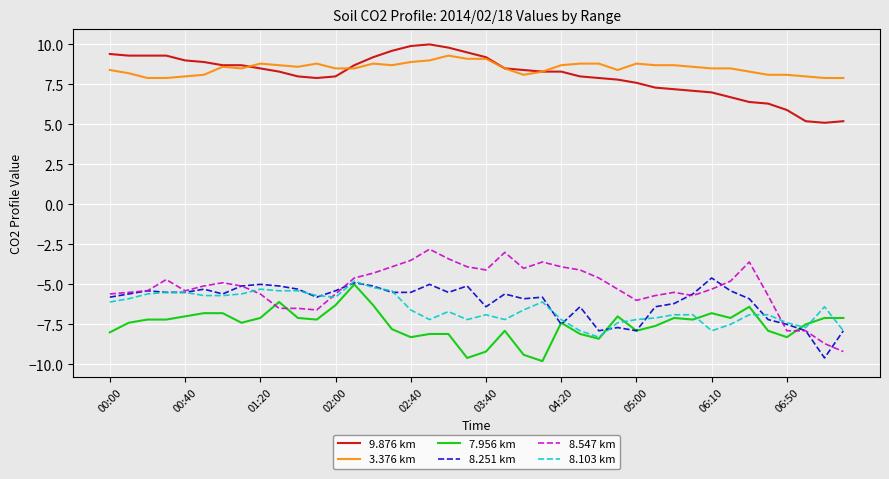

True or false: 8.547 km and 3.376 km intersect in this chart.

False